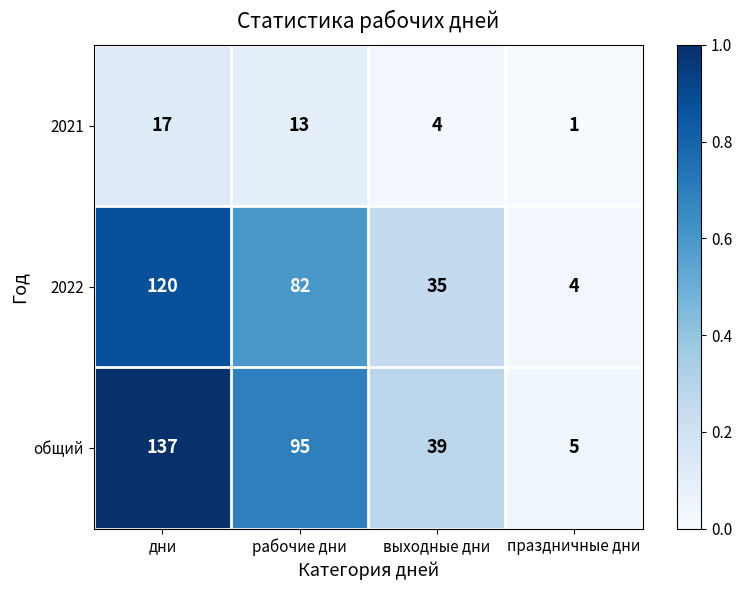

True or false: 2022 has a value of 6 at праздничные дни.

False